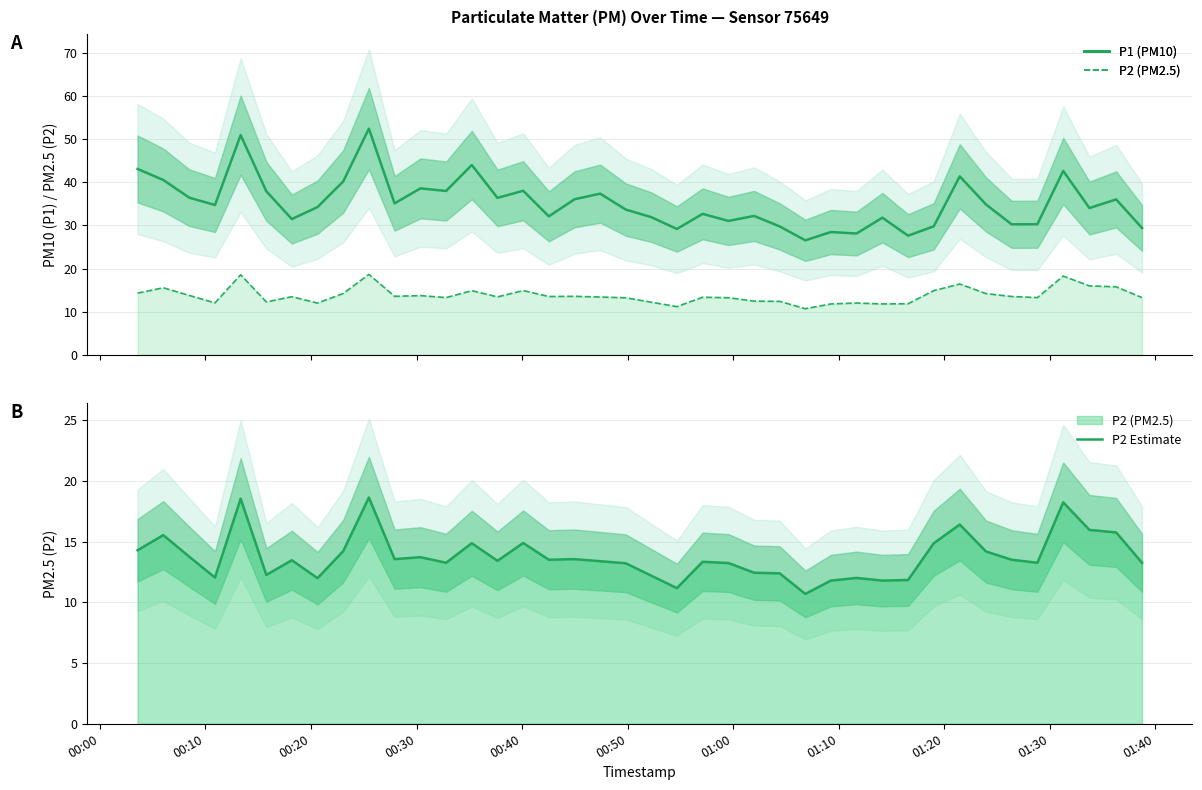

What is the average value of the P1 series?

35.2